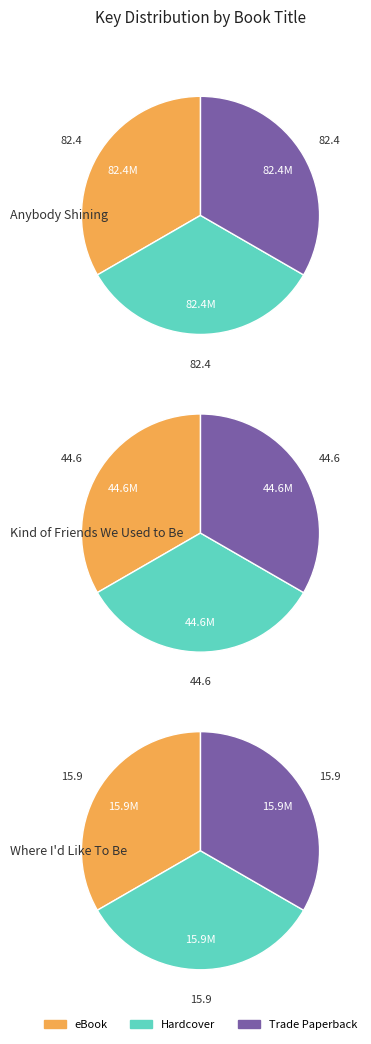

To the nearest percent, what is the average slice percentage?

33%